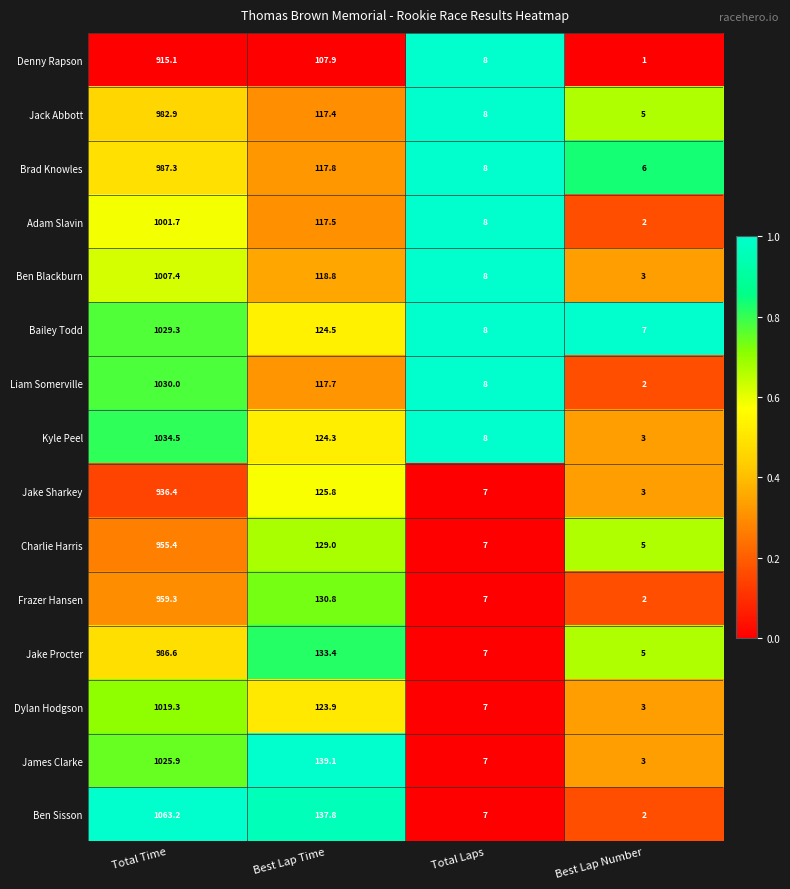

What is the difference between the Dylan Hodgson values at Total Time and Total Laps?

1012.3